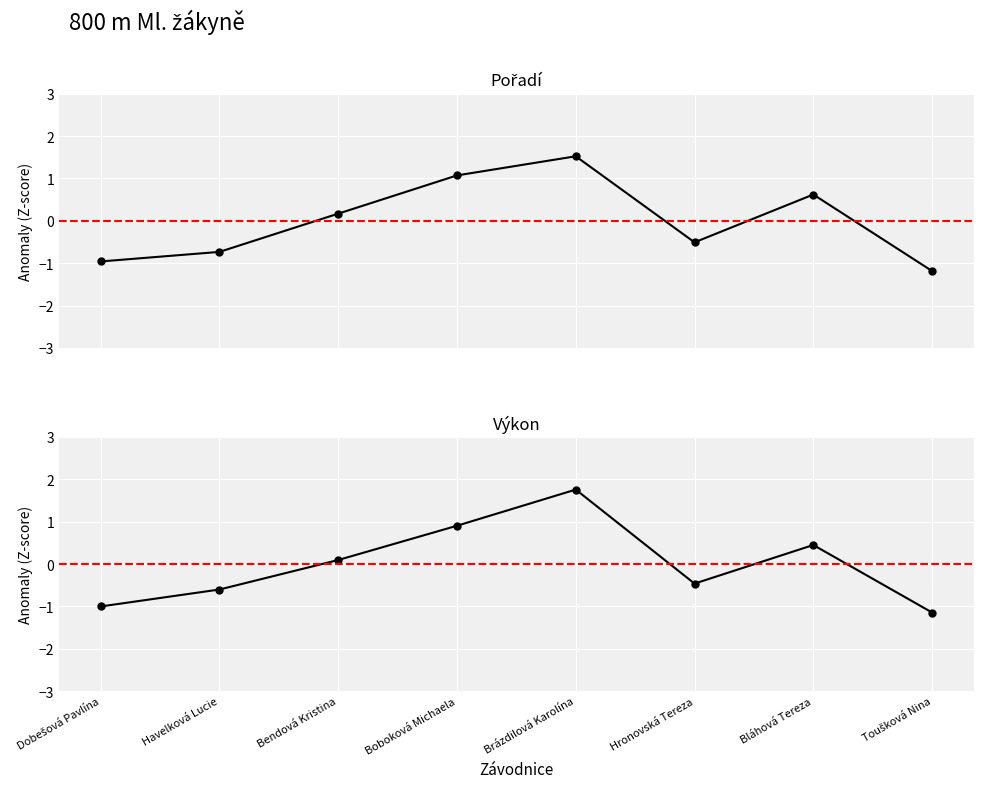

At which category does the chart reach its minimum across all series?

Toušková Nina